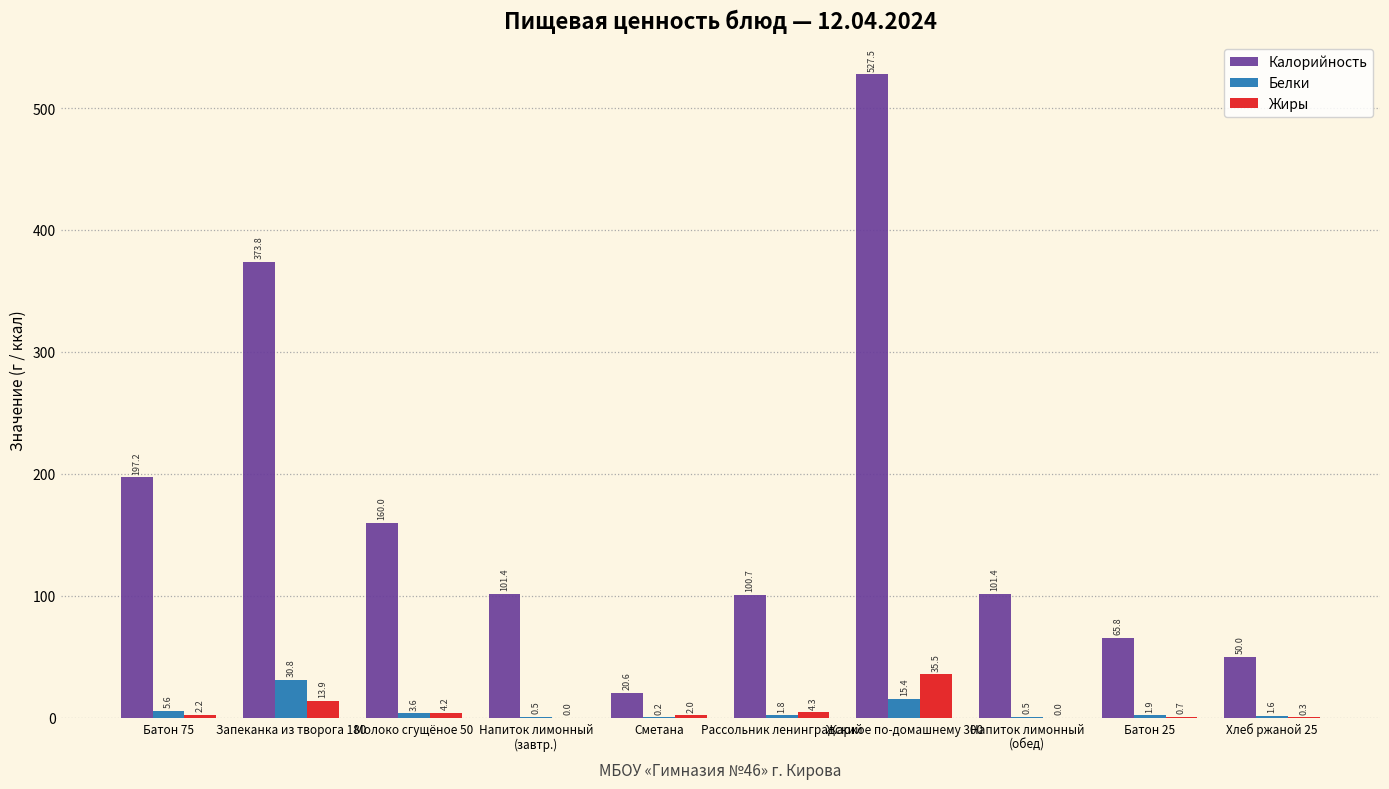

What is the greatest value displayed?

527.5